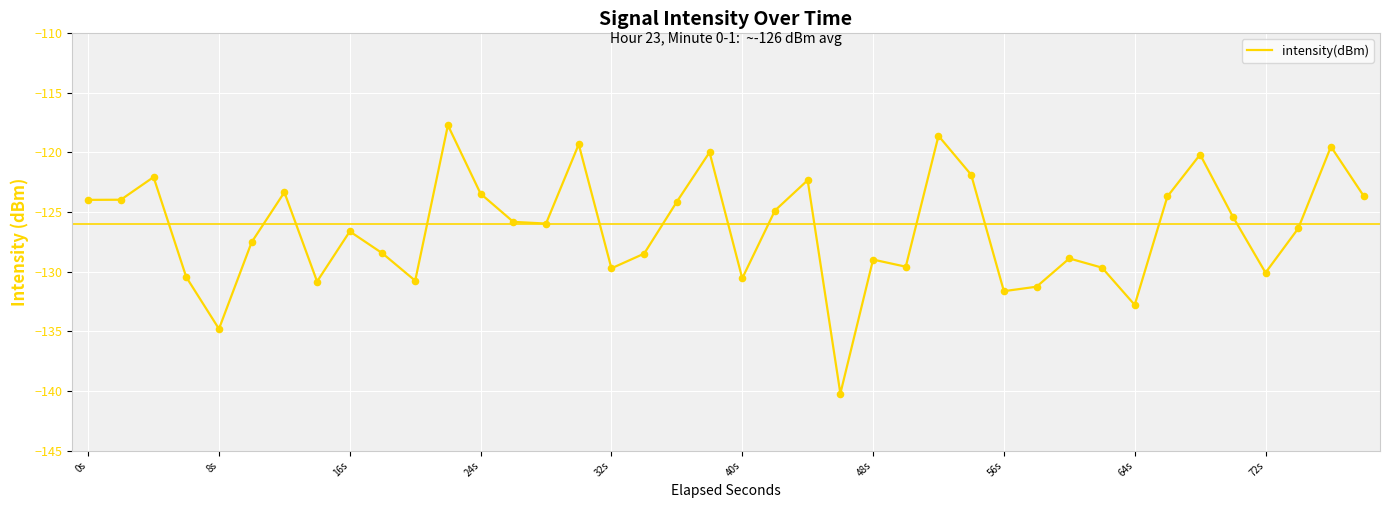

What is the maximum value shown in the chart?

-117.7